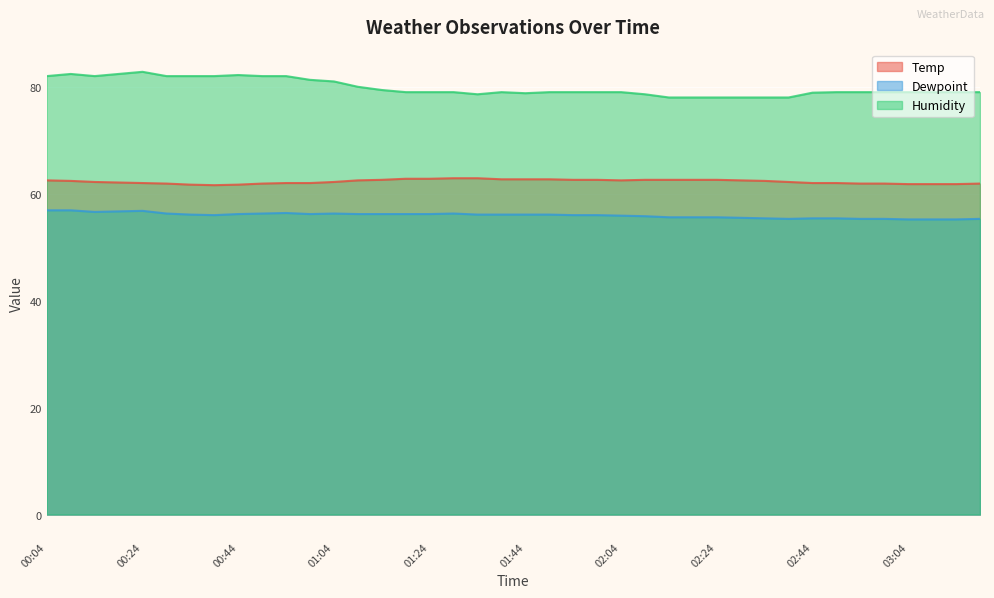

What is the difference between the maximum and minimum values in the Temp series?

1.3